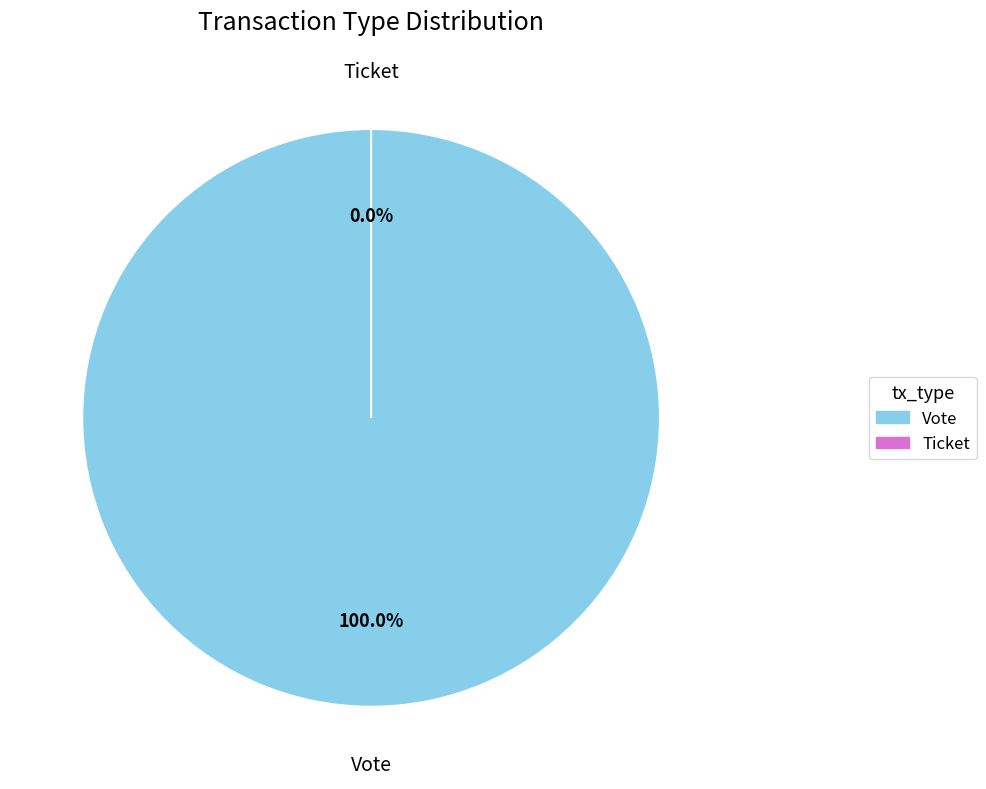

Do Vote and Ticket together represent more than half of the pie?

Yes